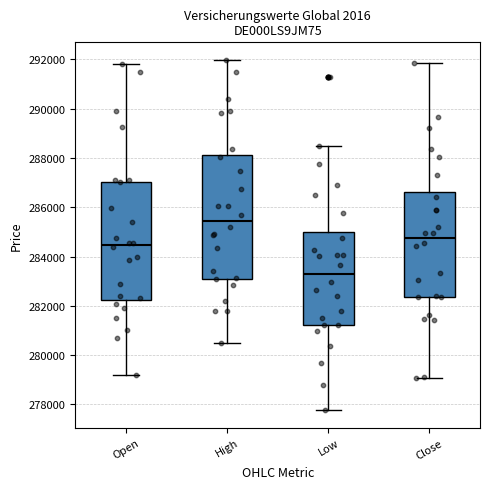

Which box's median line is the lowest?

Low